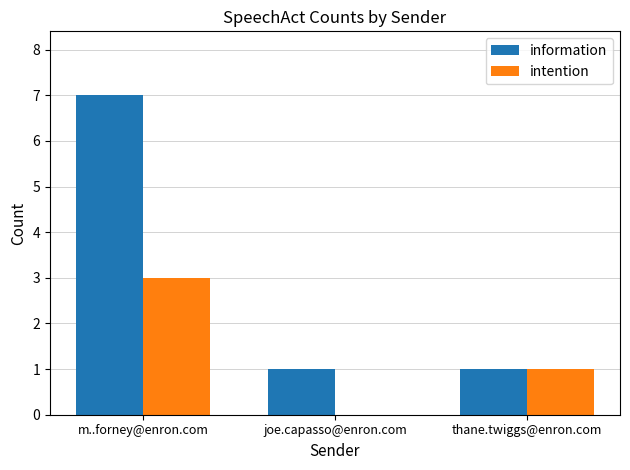

At which category is the sum across all series the highest?

m..forney@enron.com